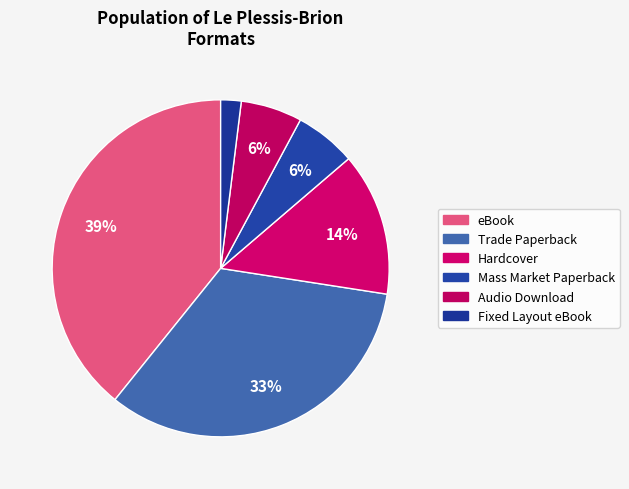

What percentage is the Mass Market Paperback slice, to the nearest percent?

6%